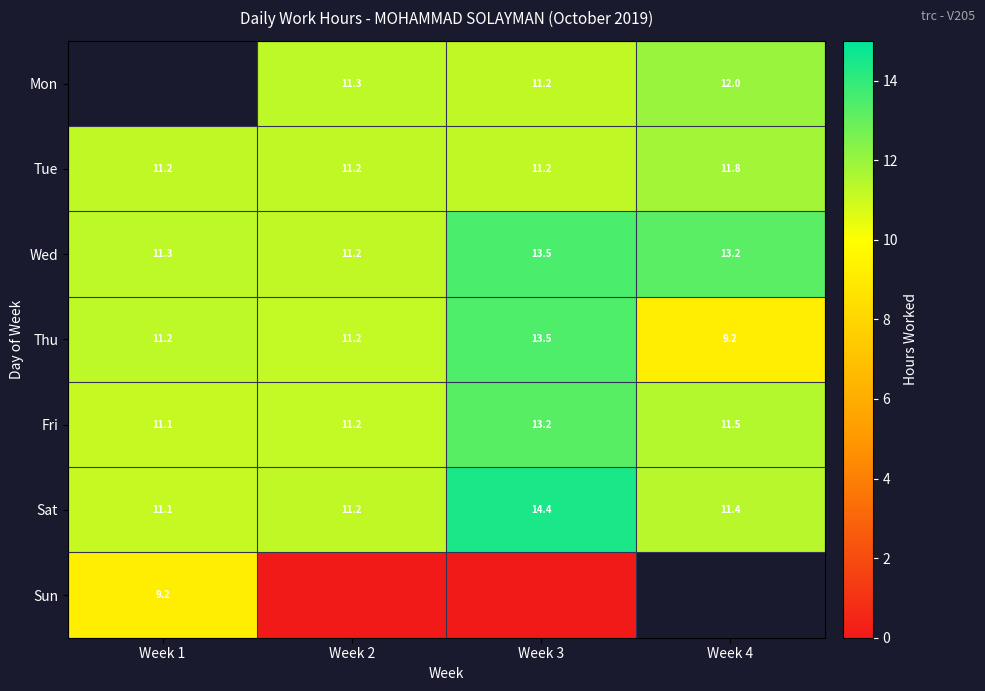

Between Week 1 and Week 2, which series saw the biggest shift?

Sun